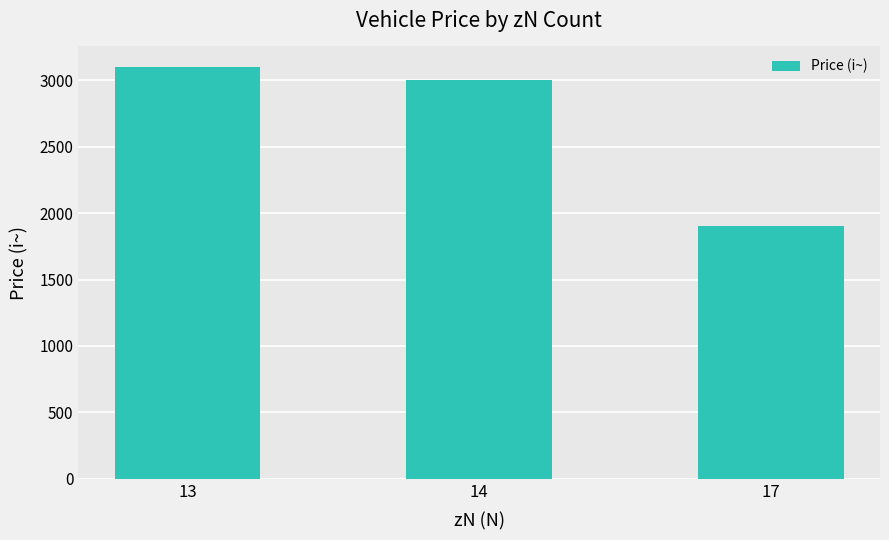

What is the value of the 1st bar from the left?

3100